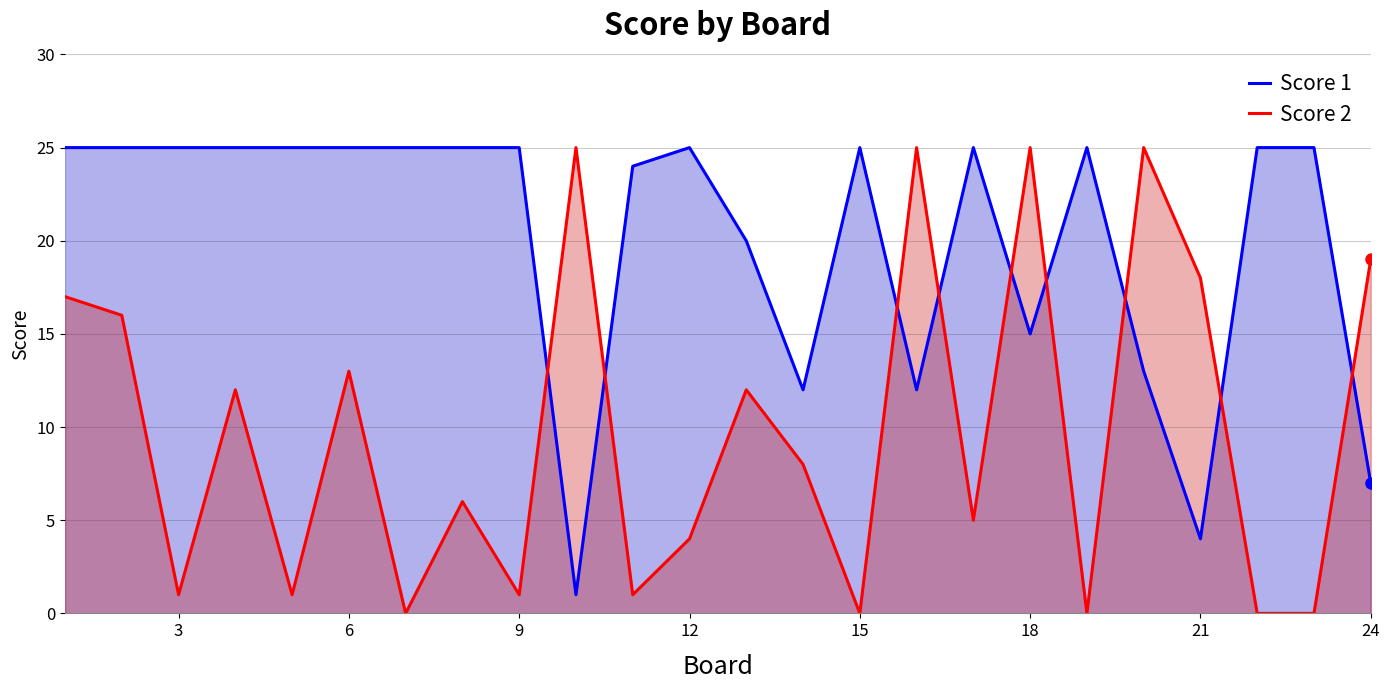

How many lines are shown in the chart?

2